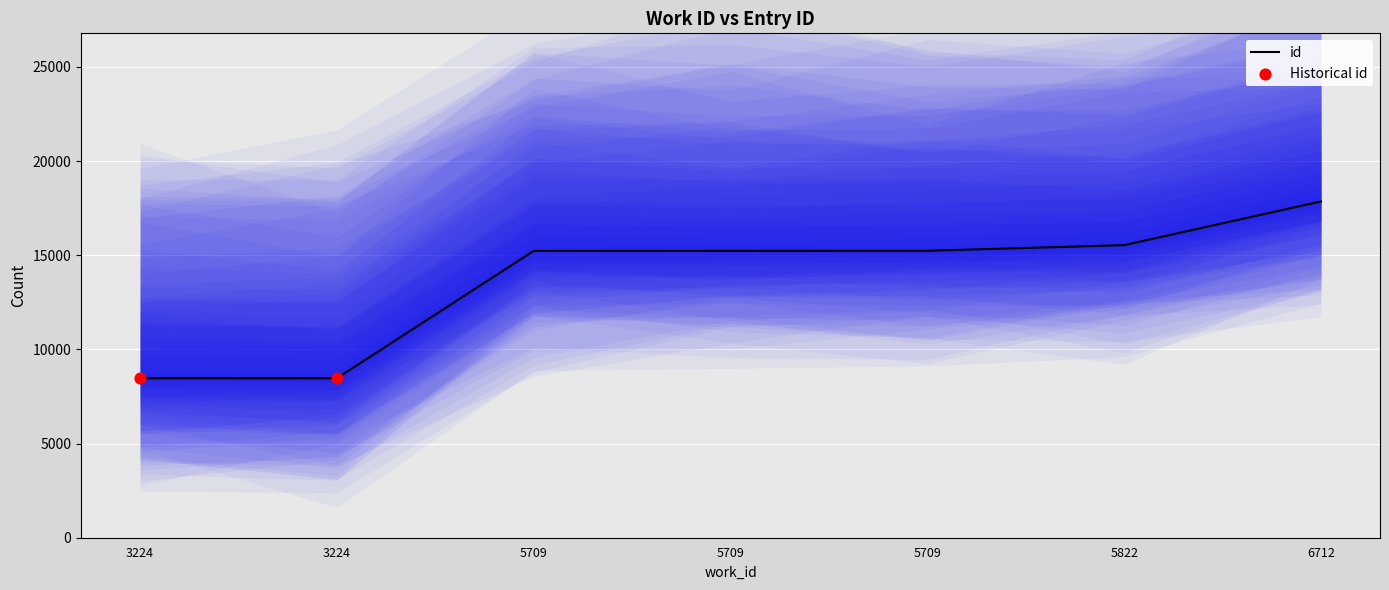

Approximately how many times larger is the value at 5822 compared to 5709?

1.0